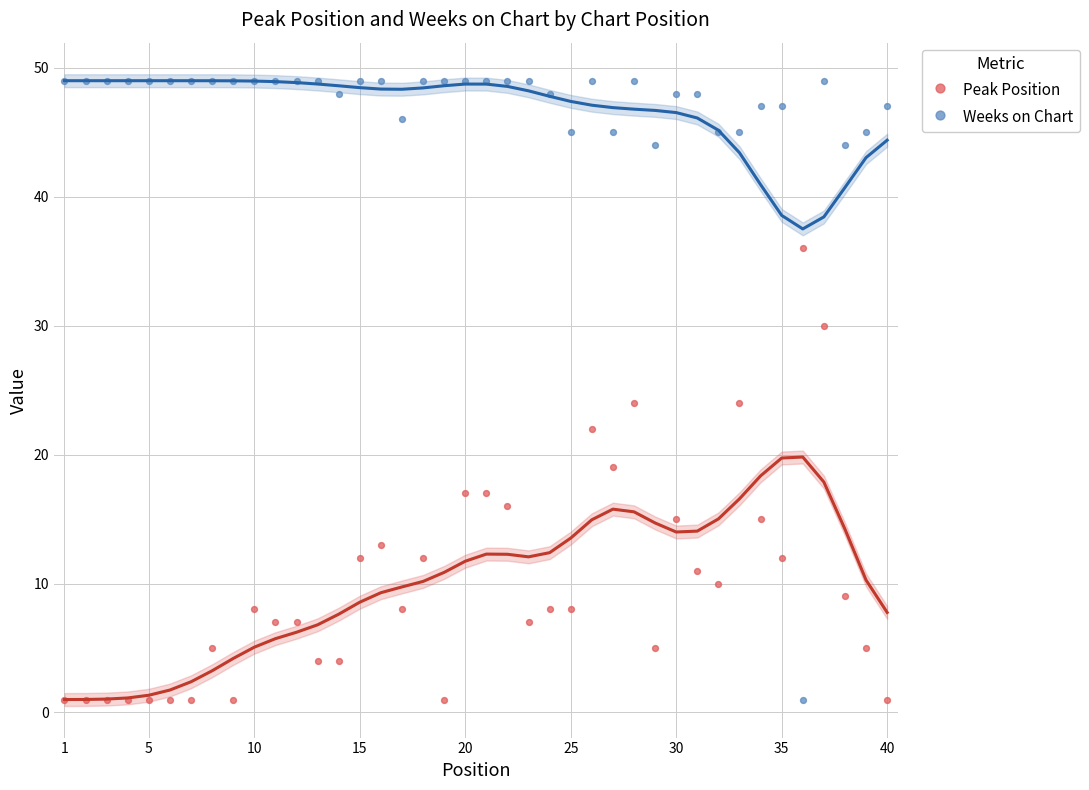

Which series has the largest Y range (max minus min)?

Weeks on Chart